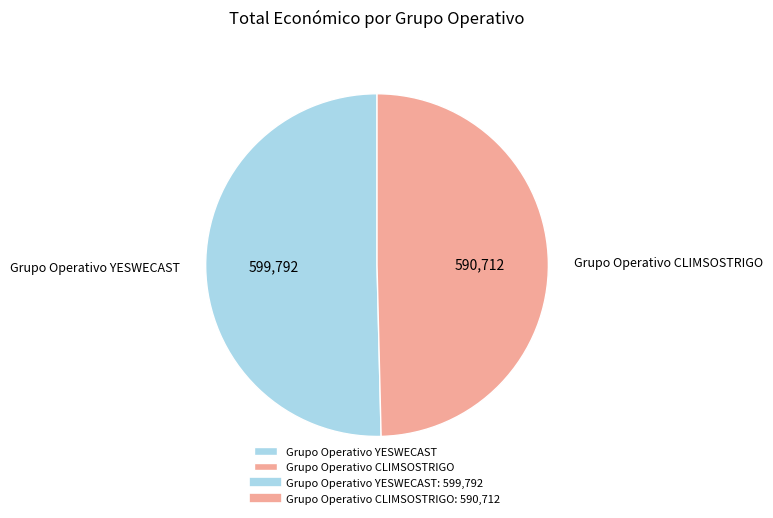

Which category has the biggest portion of the pie?

Grupo Operativo YESWECAST